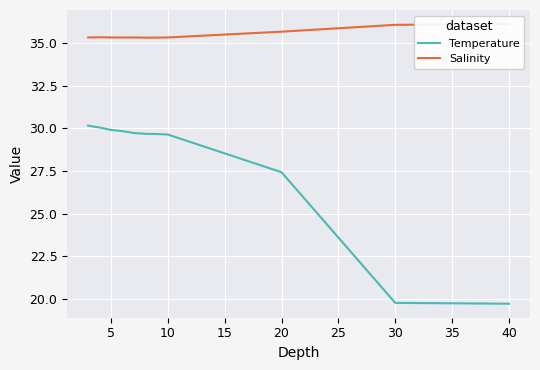

True or false: Temperature has a value of 29.6 at 10.

True